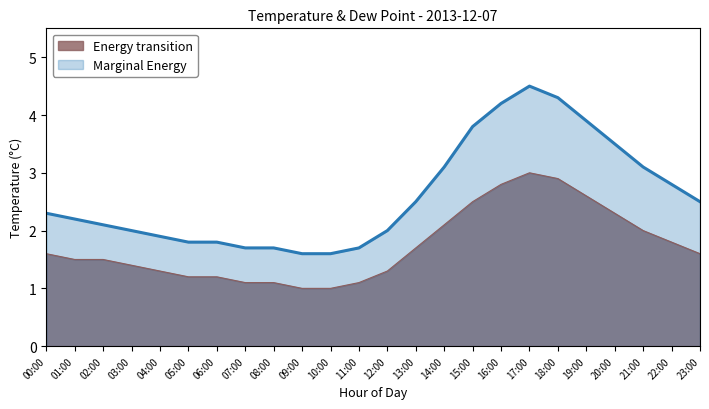

What is the label of the 18th point from the right?

06:00